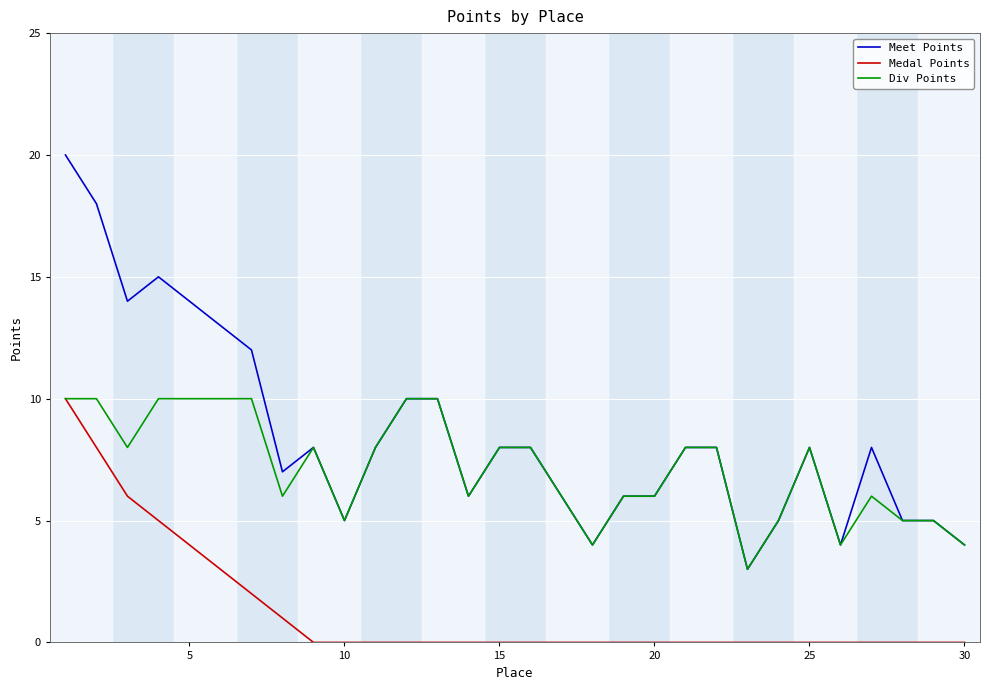

Which series has the largest total across all categories?

Meet Points